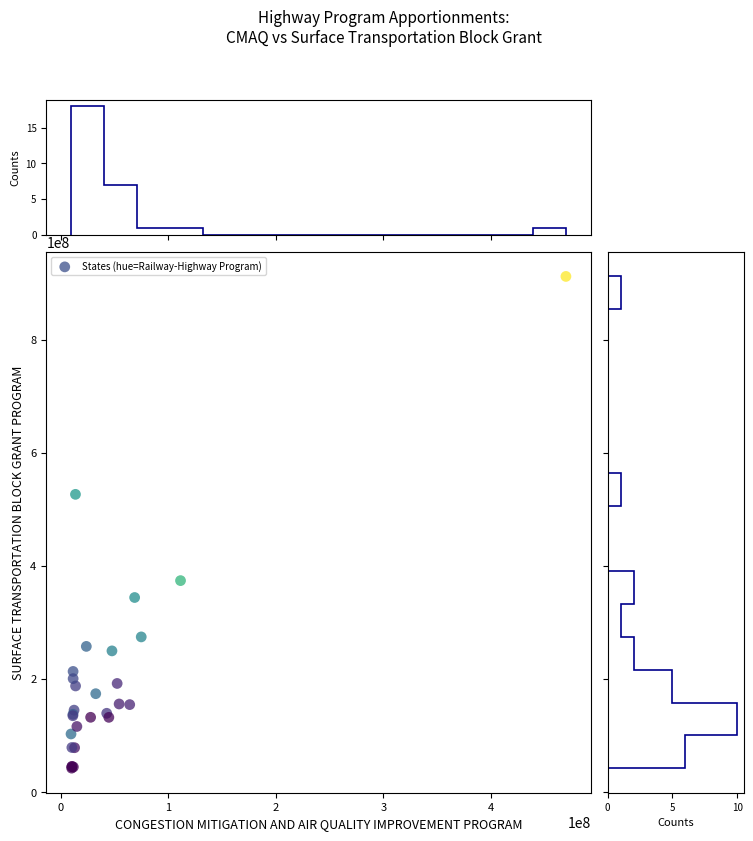

What Y value in the scatter plot is closest to 477303201?

526685867